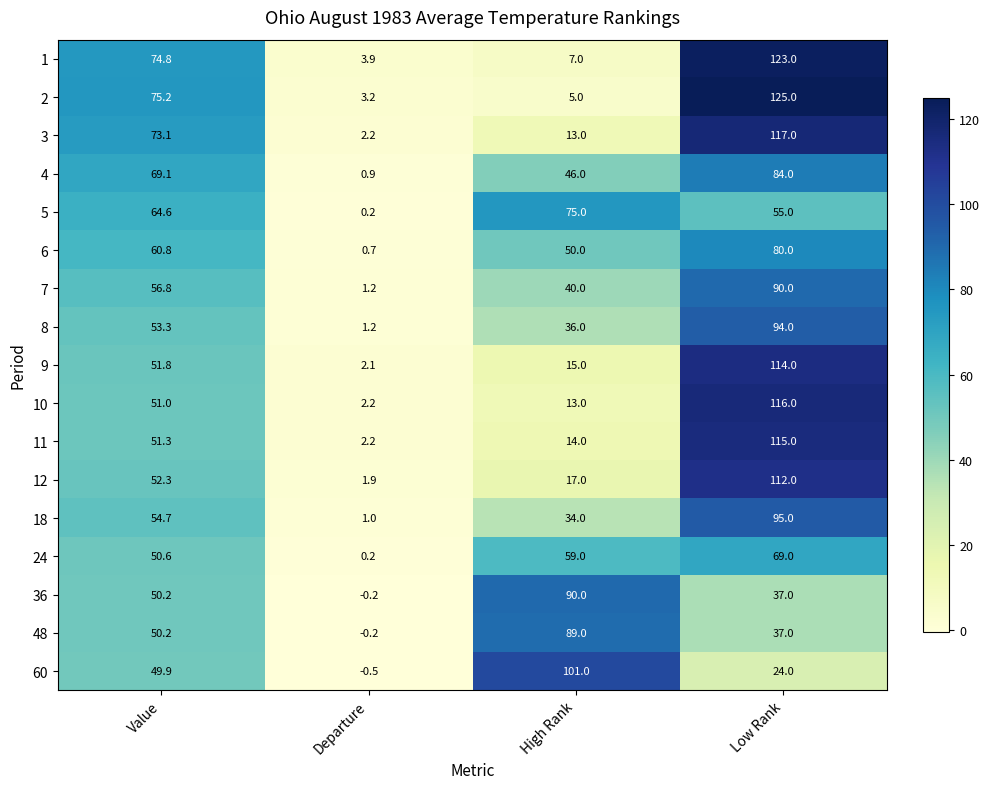

Rank the categories by 9 value from highest to lowest.

Low Rank, Value, High Rank, Departure